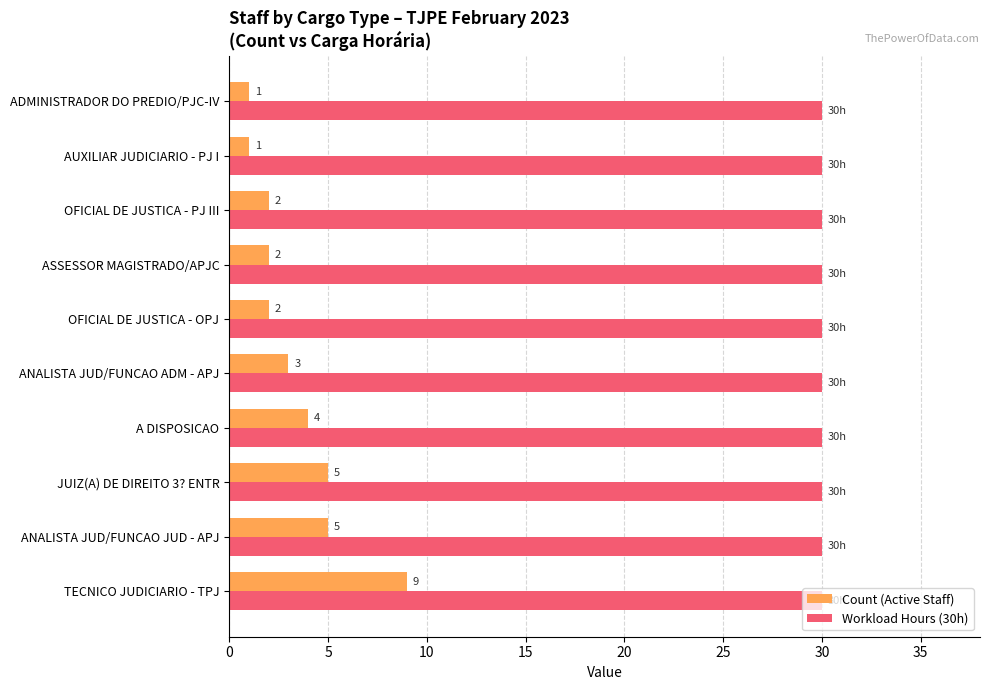

What is the highest value of the Count (Active Staff) series?

9